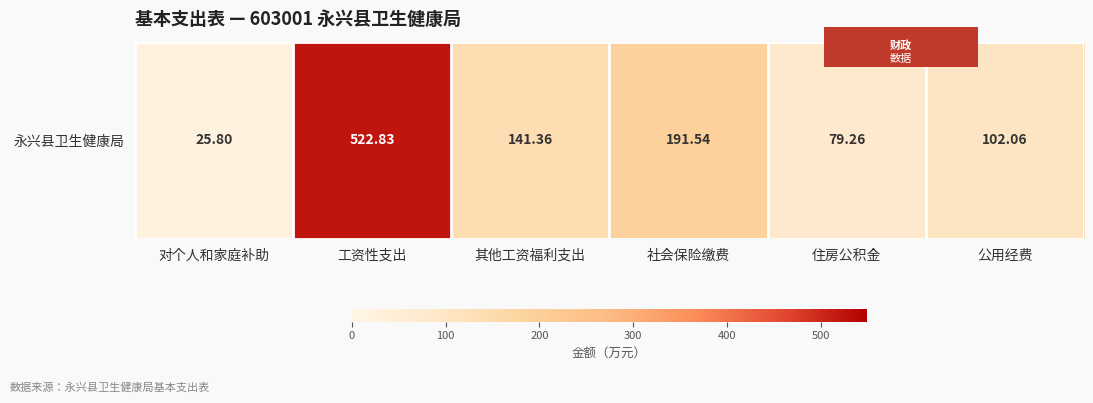

What is the sum of all values?

1062.9